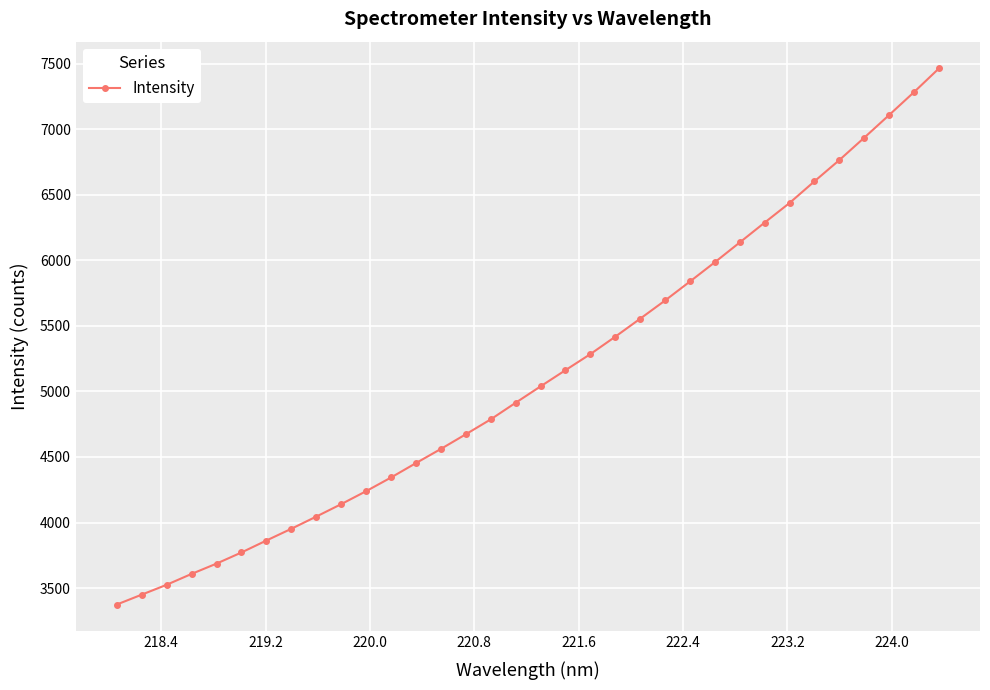

How many data points are less than 5038?

17